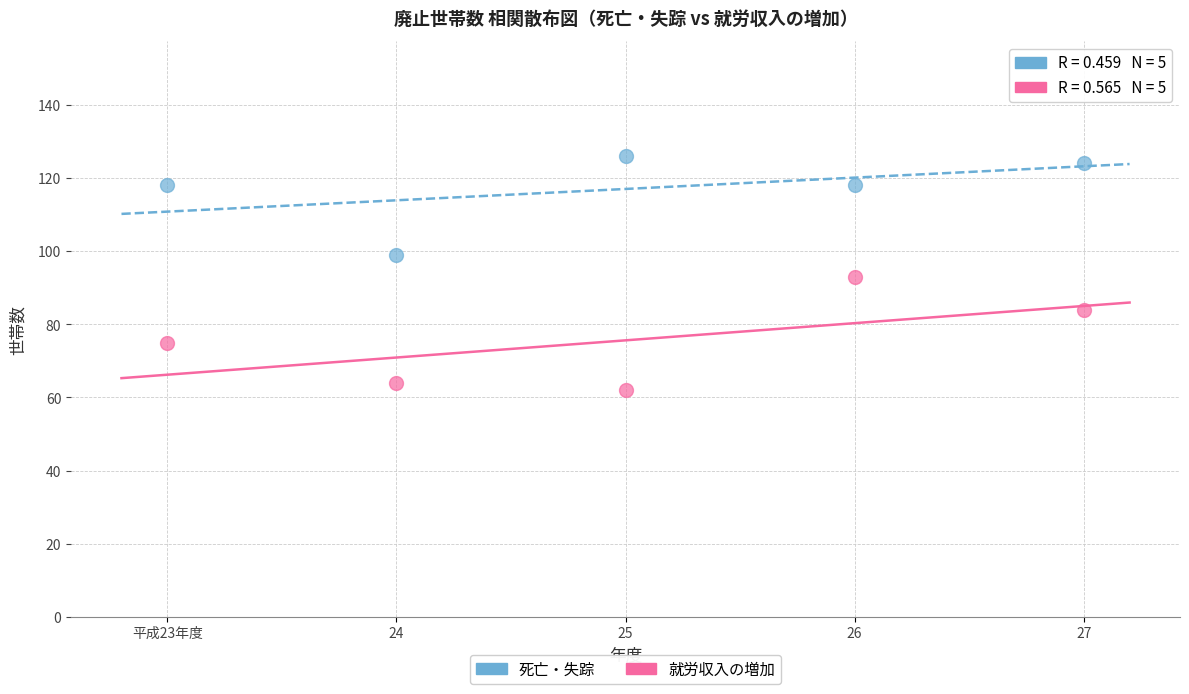

Which series contains the lowest Y value?

就労収入の増加